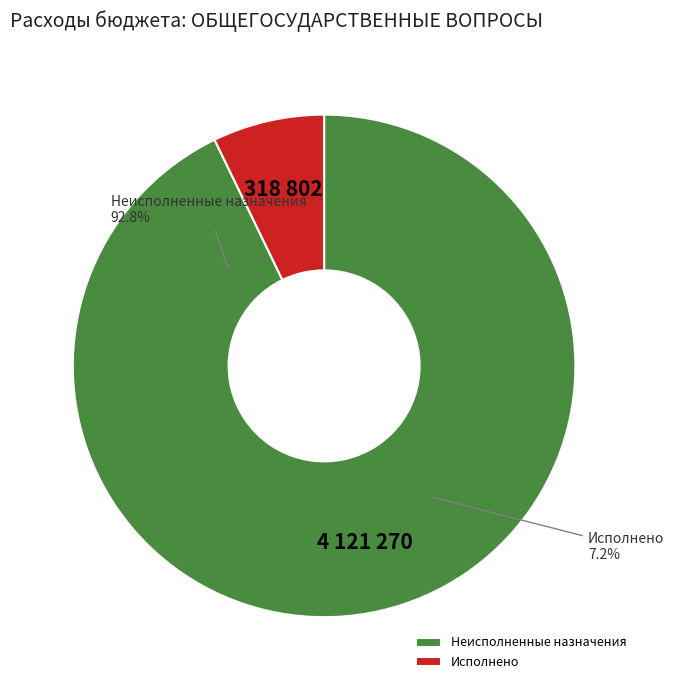

To the nearest percent, what is the combined percentage of Неисполненные назначения and Исполнено?

100%